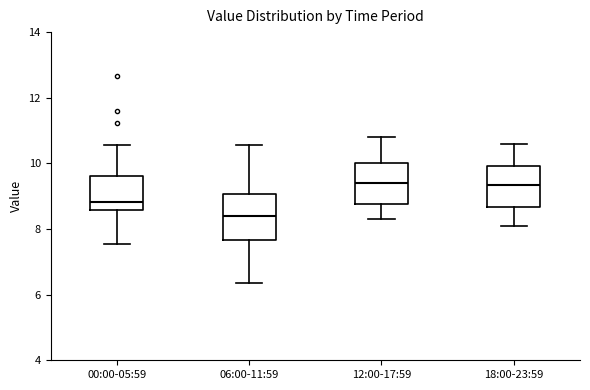

Which box has the lowest median line?

06:00-11:59